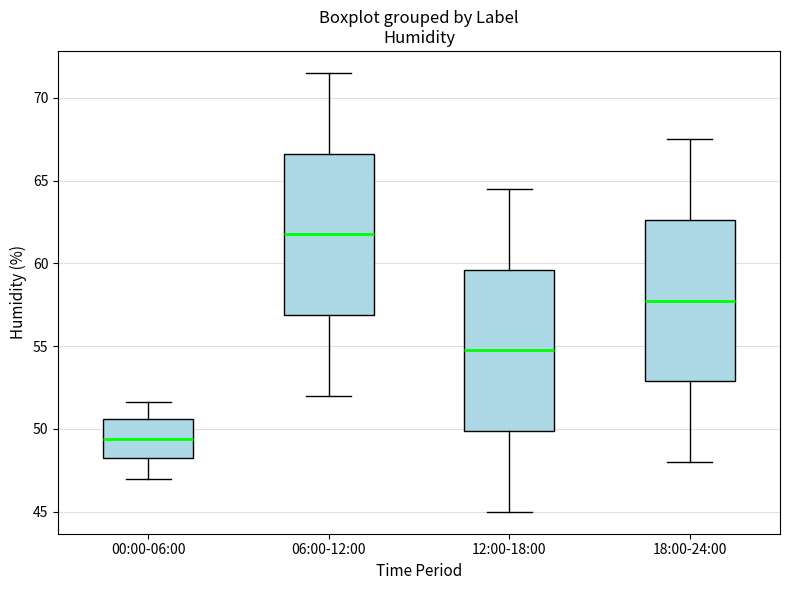

Reading left to right, read every box against the y-axis: the position of its median line, the range the box covers, and the ends of its whiskers. The values are not printed on the chart, so give them approximately, as read against the axis.

00:00-06:00: median 49.5, box 48.5 to 50.5, whiskers 47.0 to 51.5
06:00-12:00: median 62.0, box 57.0 to 66.5, whiskers 52.0 to 71.5
12:00-18:00: median 55.0, box 50.0 to 59.5, whiskers 45.0 to 64.5
18:00-24:00: median 58.0, box 53.0 to 62.5, whiskers 48.0 to 67.5